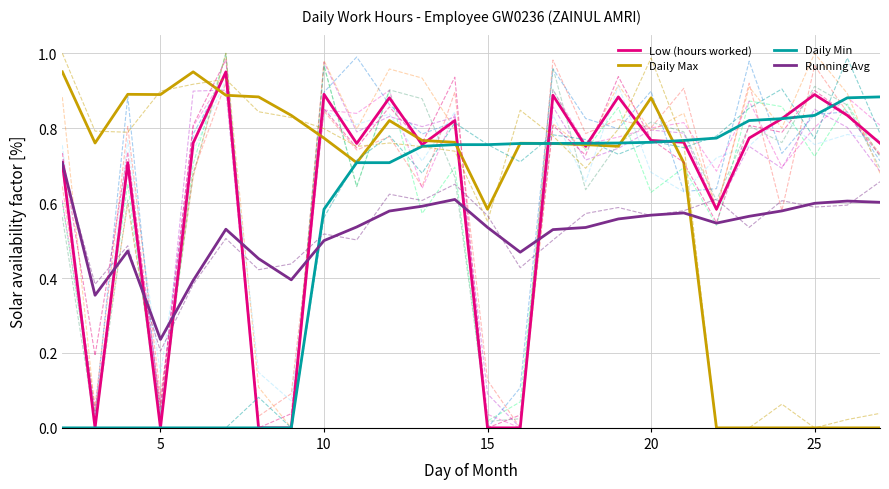

How many times do Daily Min and Running Avg cross each other?

1